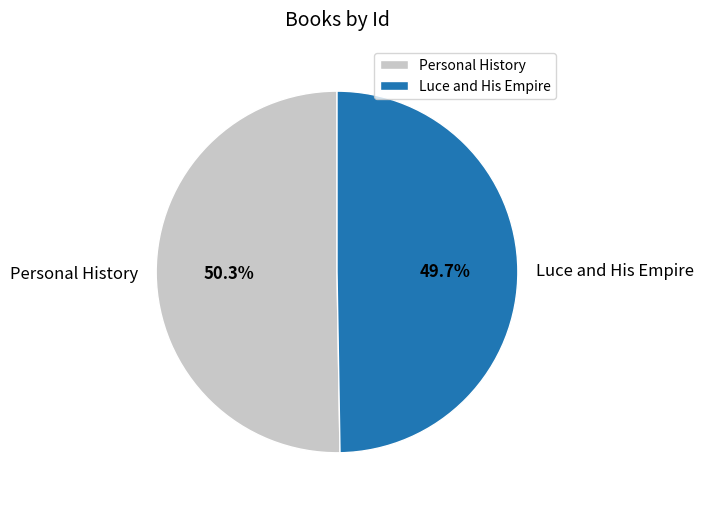

Which slice is the largest?

Personal History